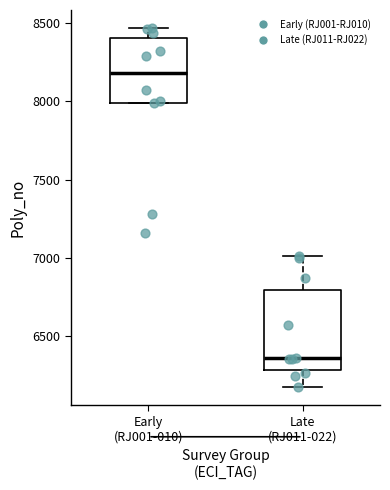

Which box is the tallest, from its lower edge to its upper edge?

Late (RJ011-022)